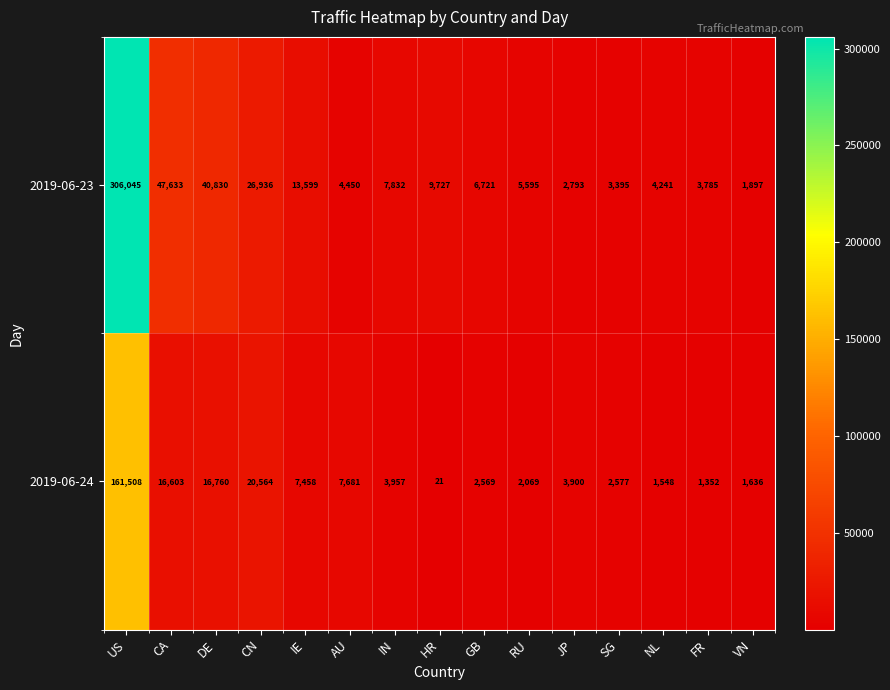

The 2019-06-23 series shows 40830 at DE. True or false?

True